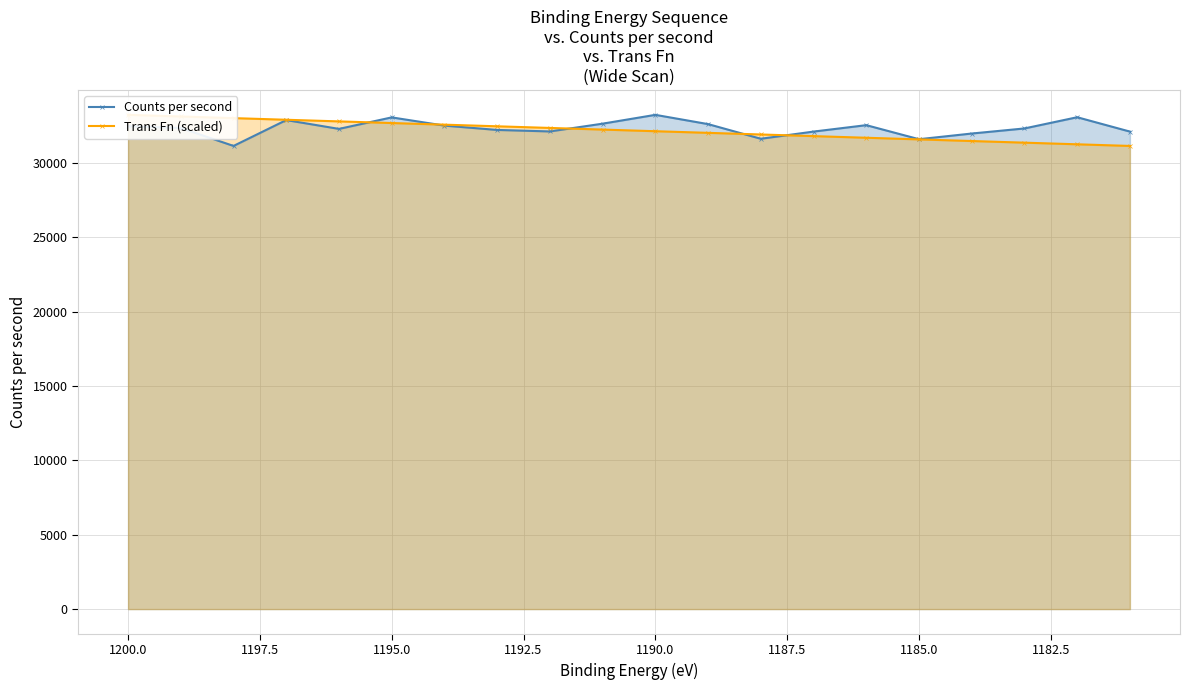

Reading right to left, extract all data points from this chart.

Counts per second: 32109.7	33074.5	32320.8	31979.1	31597.2	32541.9	32109.7	31627.3	32612.2	33235.3	32642.4	32119.8	32220.3	32511.7	33064.5	32290.6	32883.6	31144.9	32350.9	32471.5
Trans Fn (scaled): 31144.9	31255.0	31365.0	31475.0	31585.0	31695.1	31805.1	31915.1	32025.1	32135.1	32245.2	32355.2	32465.2	32575.2	32685.2	32795.3	32905.3	33015.3	33125.3	33235.3